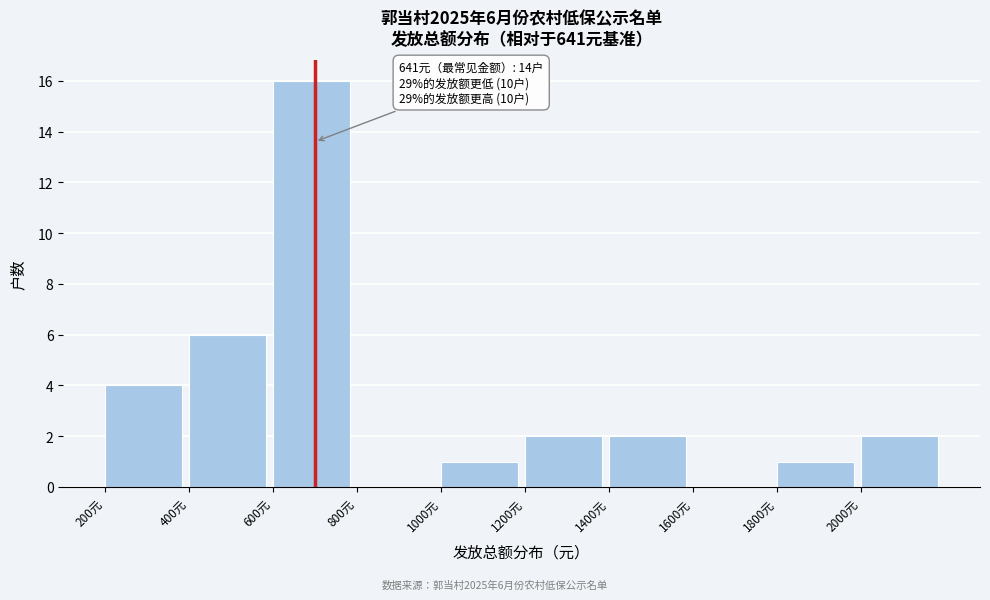

Over which range of the x-axis is the bar tallest?

600 to 800